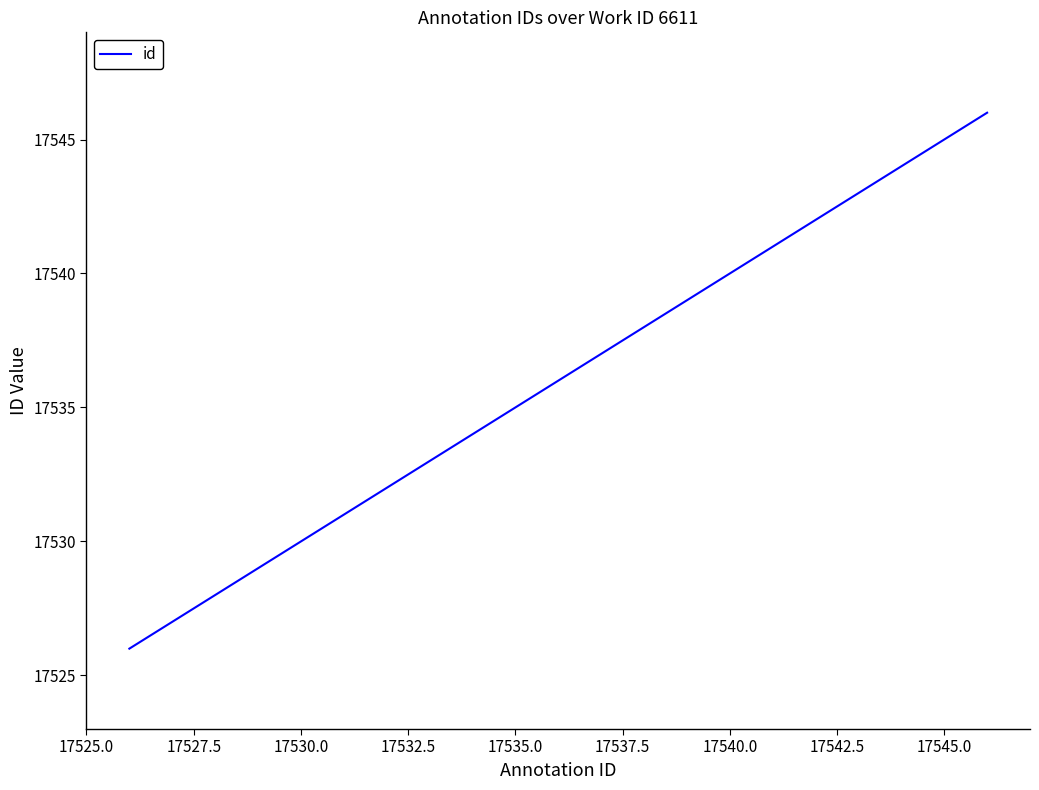

True or false: there are more than 2 points higher than both neighbors.

False